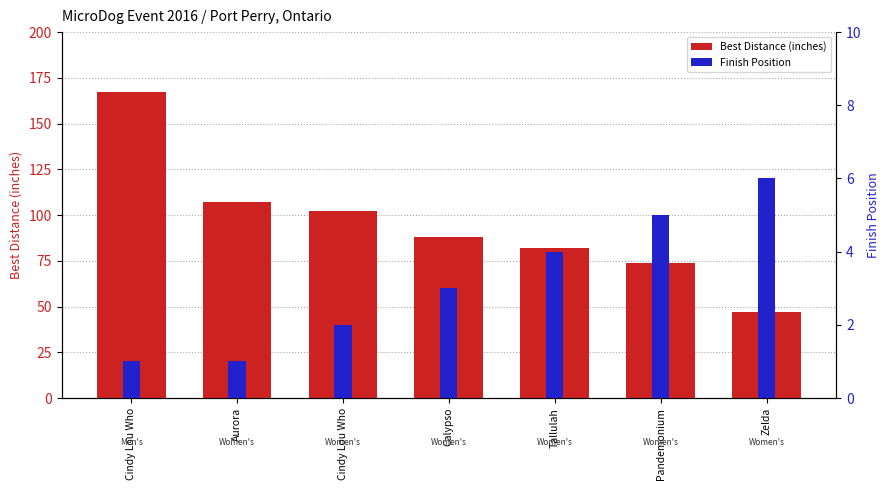

At which label is Finish Position closest to 3?

Calypso